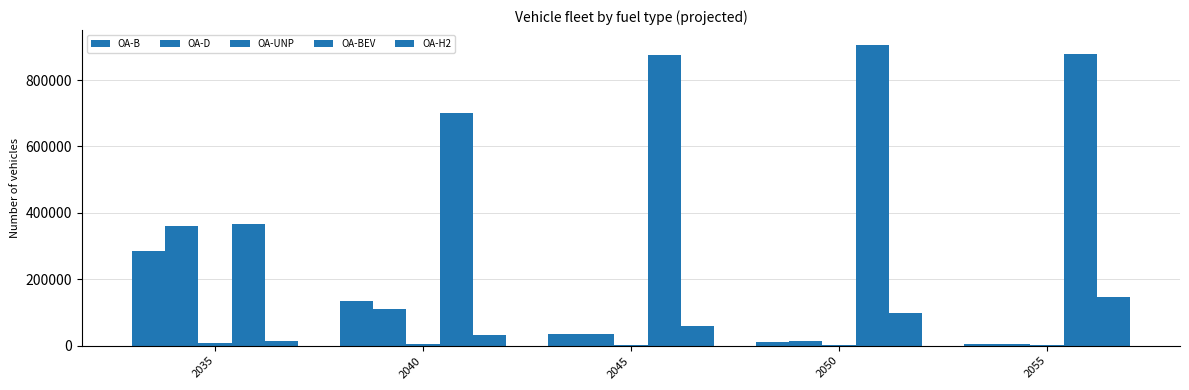

What is the approximate value of OA-UNP at 2035, to the nearest 50?

8900